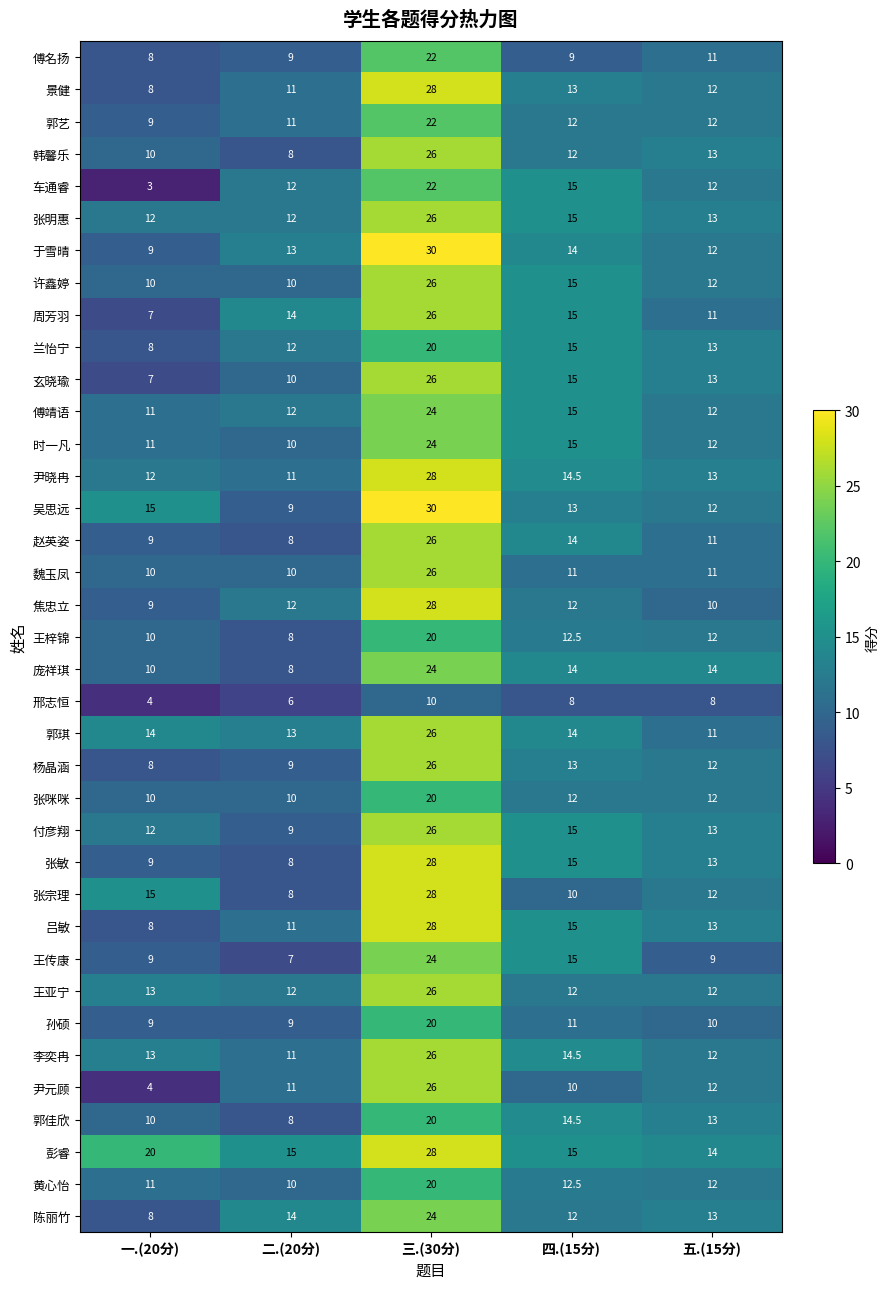

Which series has the largest total across all categories?

彭睿